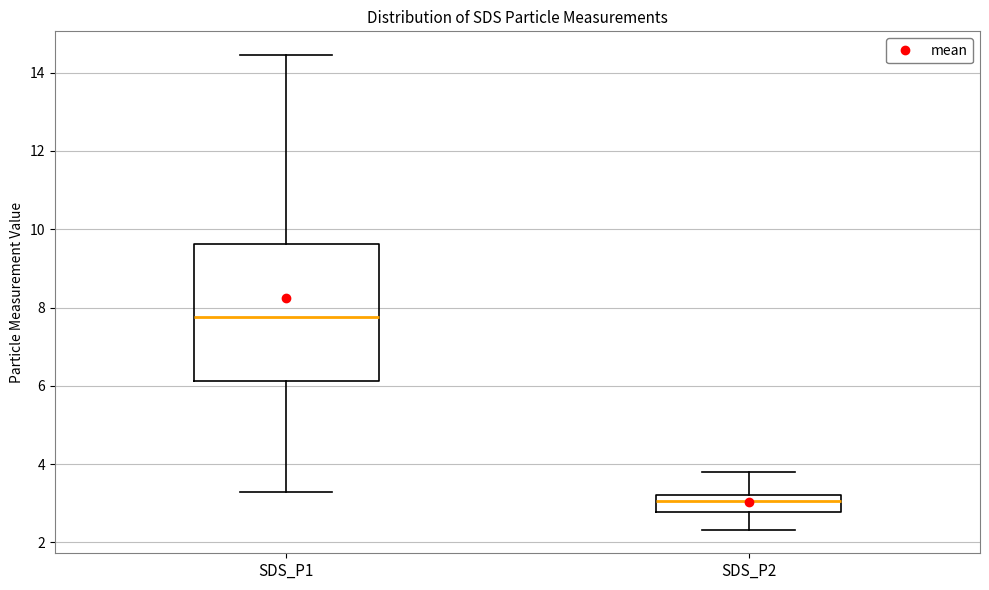

Where is the upper edge of the box for SDS_P2 on the y-axis? The values are not printed on the chart, so give them approximately, as read against the axis.

3.2